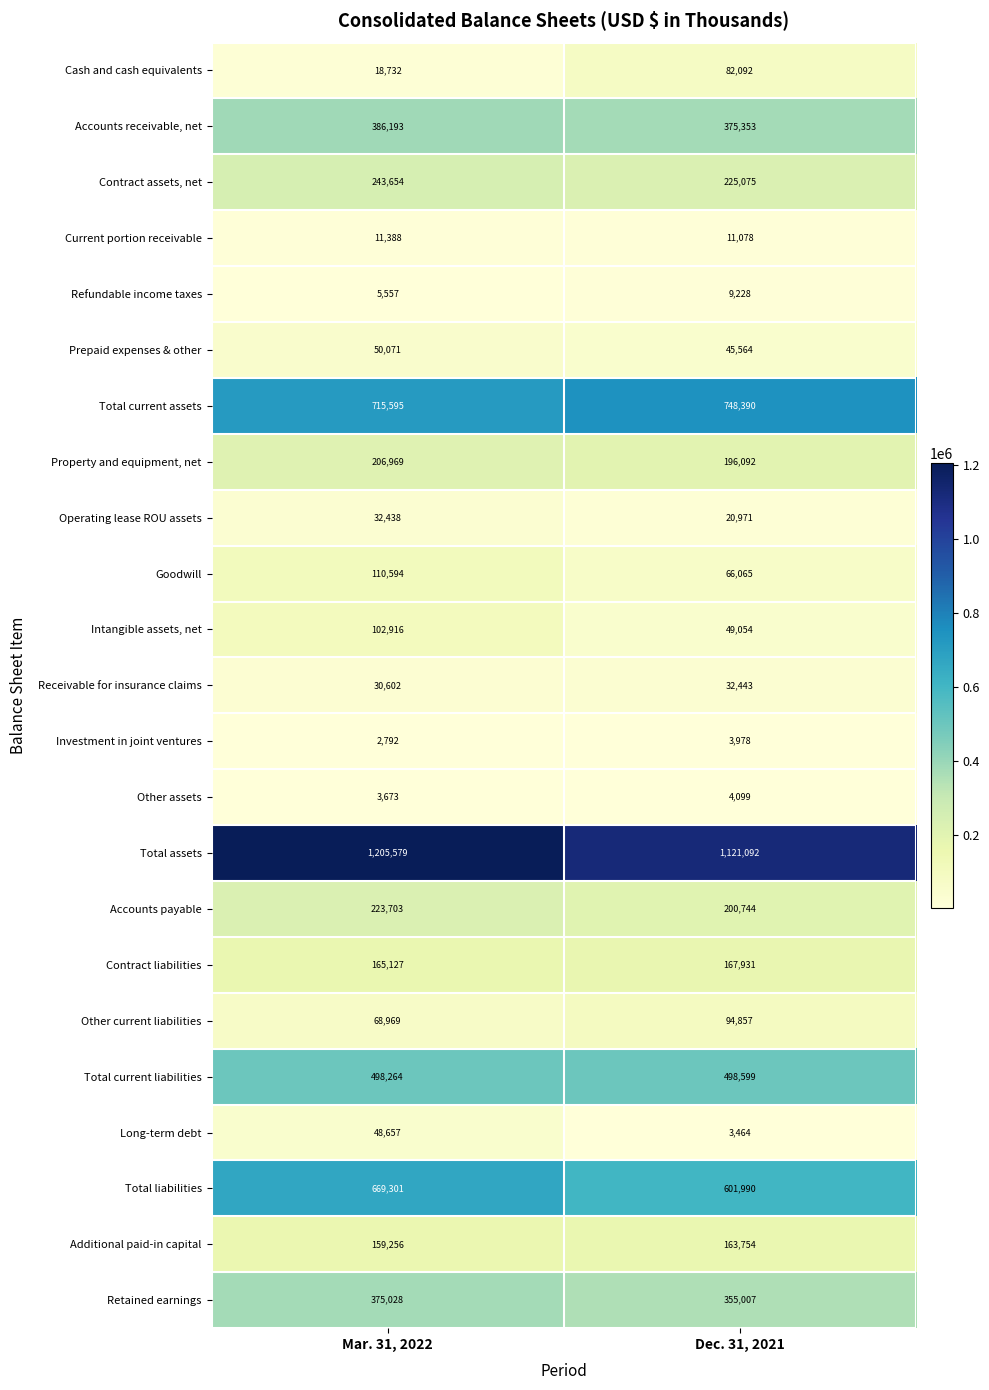

True or false: Receivable for insurance claims has a value of 30602 at Mar. 31, 2022.

True